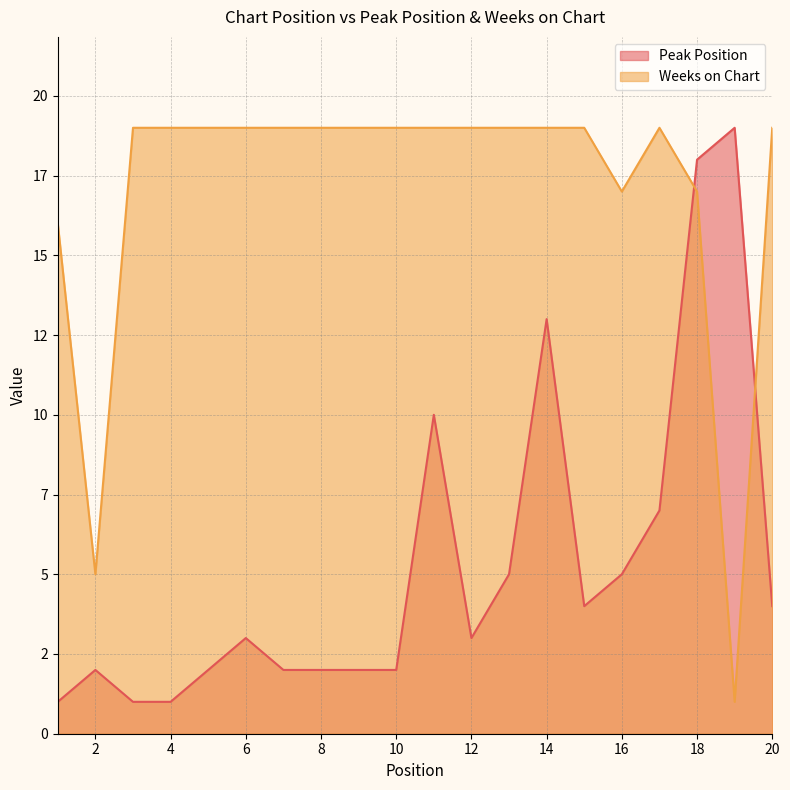

List the series in order of their peak value, highest first.

Peak Position, Weeks on Chart